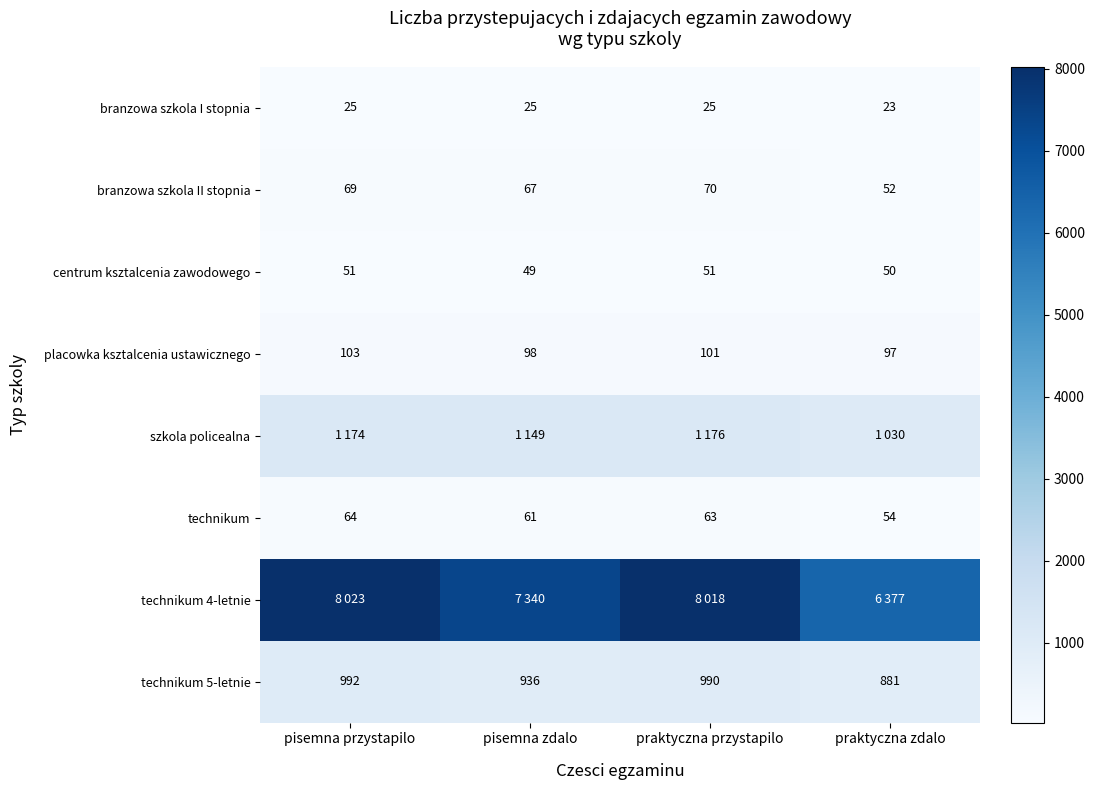

What is the total value across all series at pisemna przystapilo?

10501